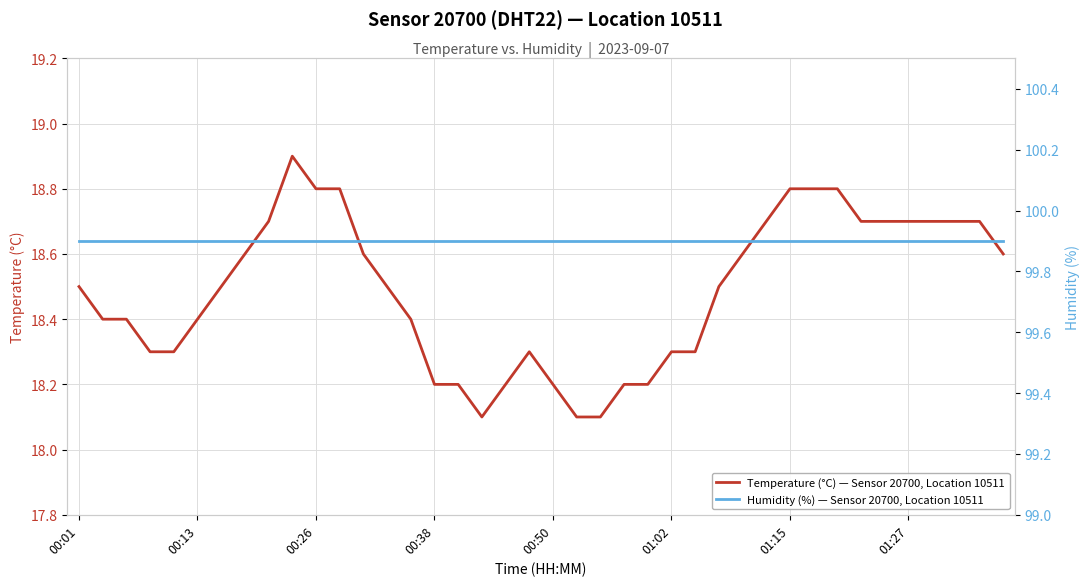

True or false: Humidity (%) — Sensor 20700, Location 10511 and Temperature (°C) — Sensor 20700, Location 10511 intersect in this chart.

False